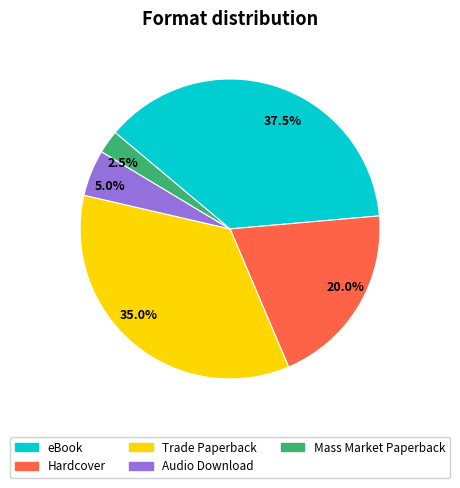

Is there any slice that represents more than half of the pie?

No